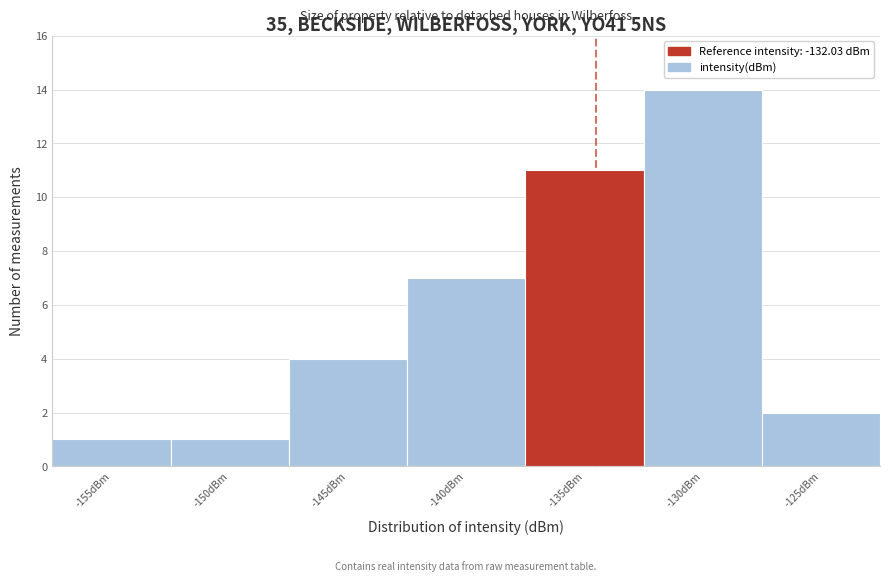

Reading right to left, extract all data points from this chart.

-125dBm=2	-130dBm=14	-135dBm=11	-140dBm=7	-145dBm=4	-150dBm=1	-155dBm=1